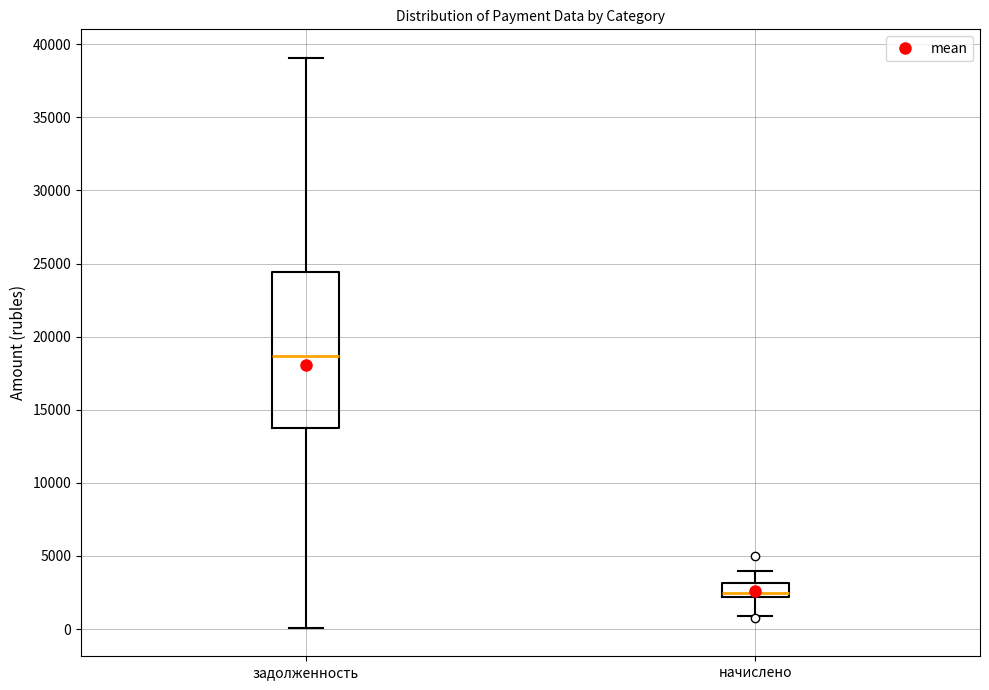

Which box has the lowest median line?

начислено